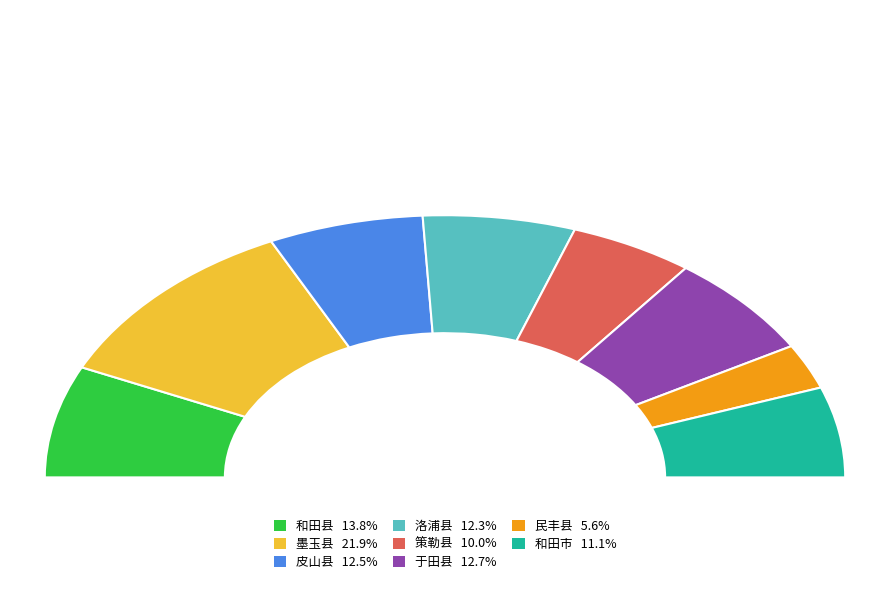

How many slices are in this pie chart?

8